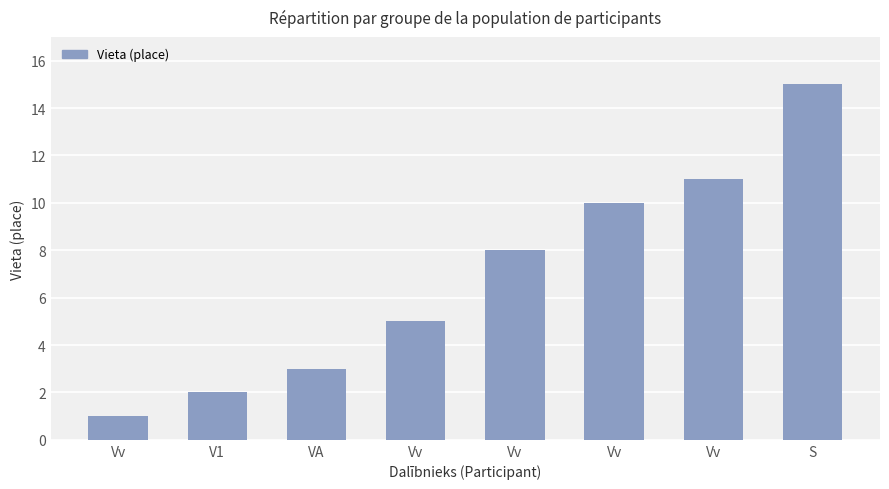

What is the ratio of the value at V1 to the value at Vv?

0.2